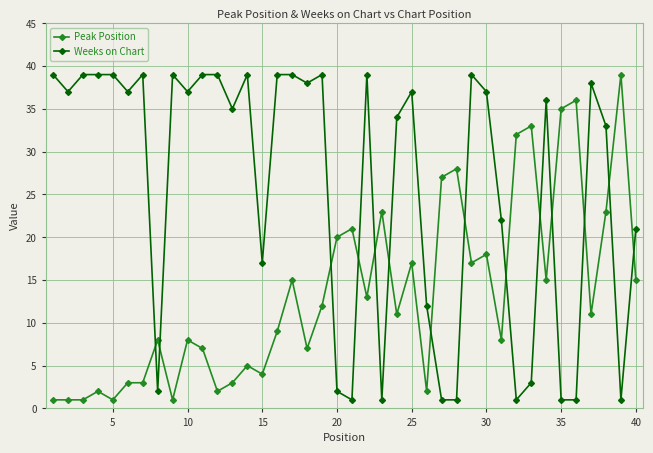

What is the difference between the maximum and second lowest values in the Peak Position series?

38